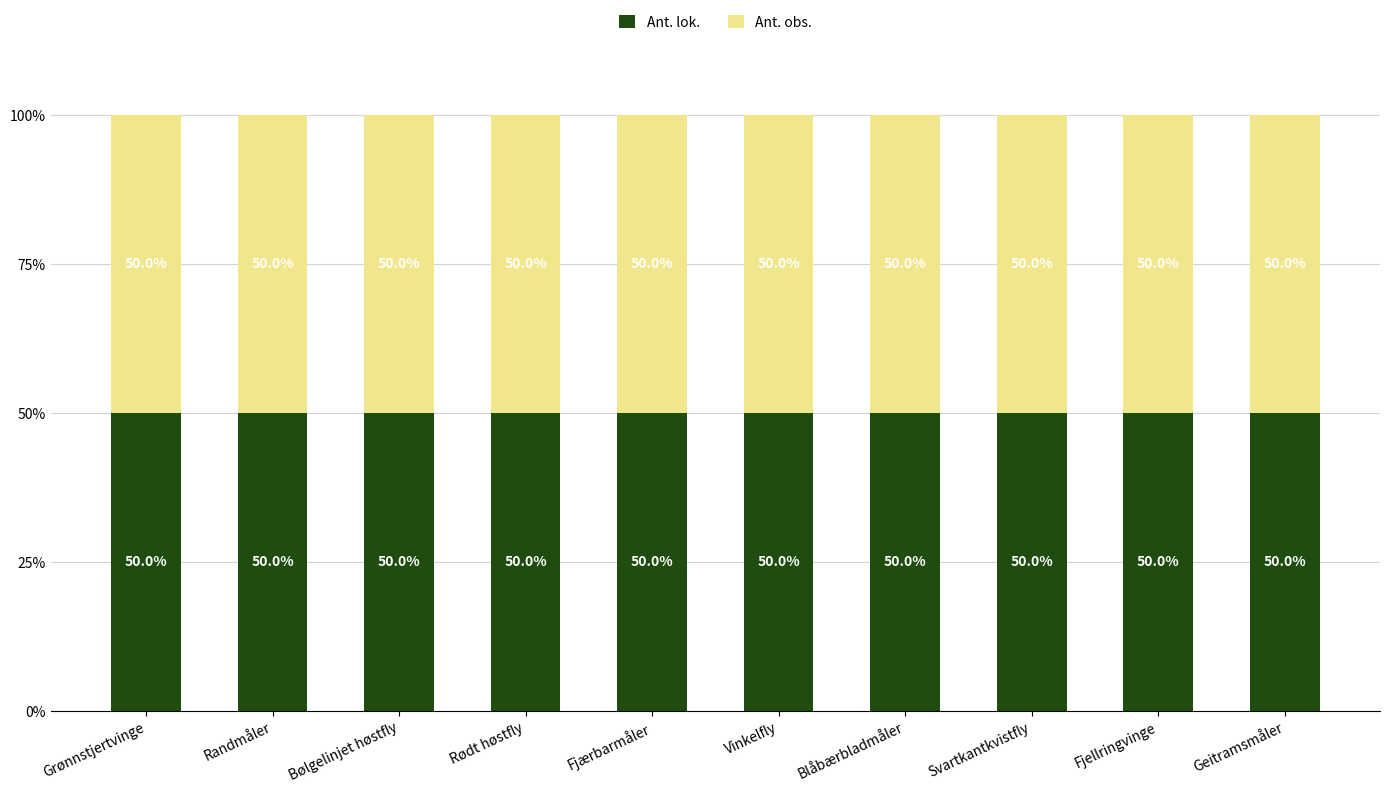

What is the sum of all Ant. lok. values?

13